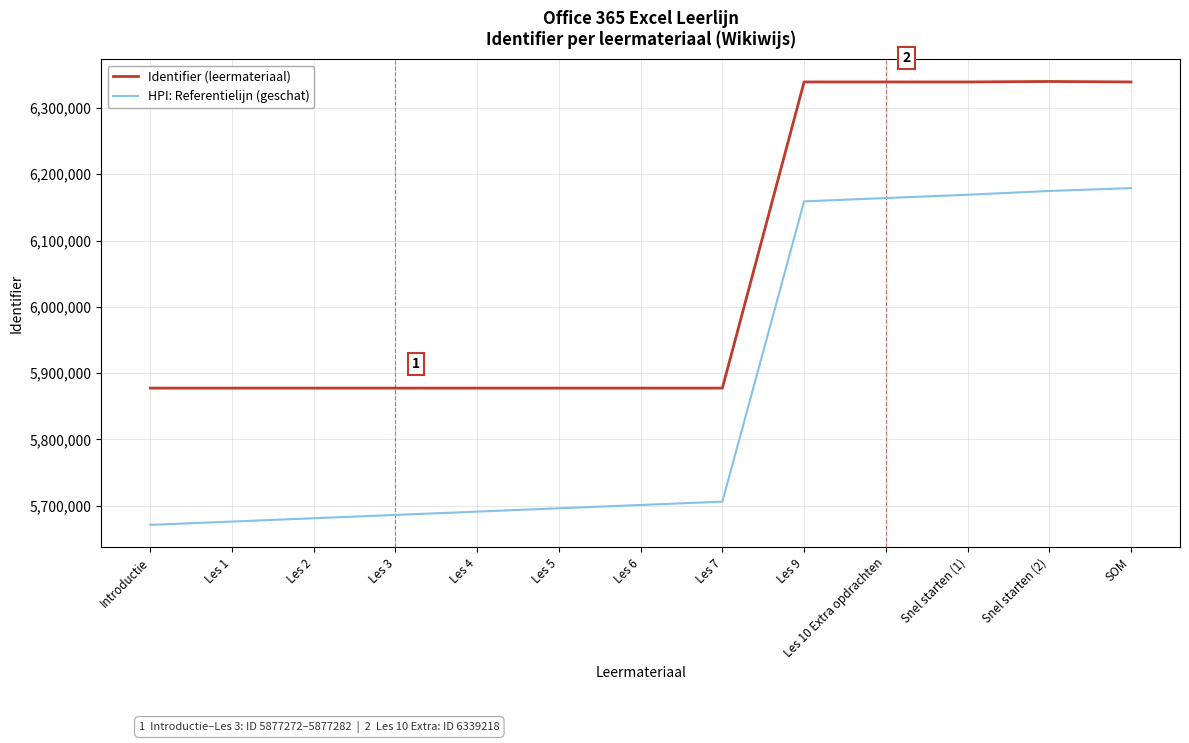

Is this an area chart (filled region under the line)?

No